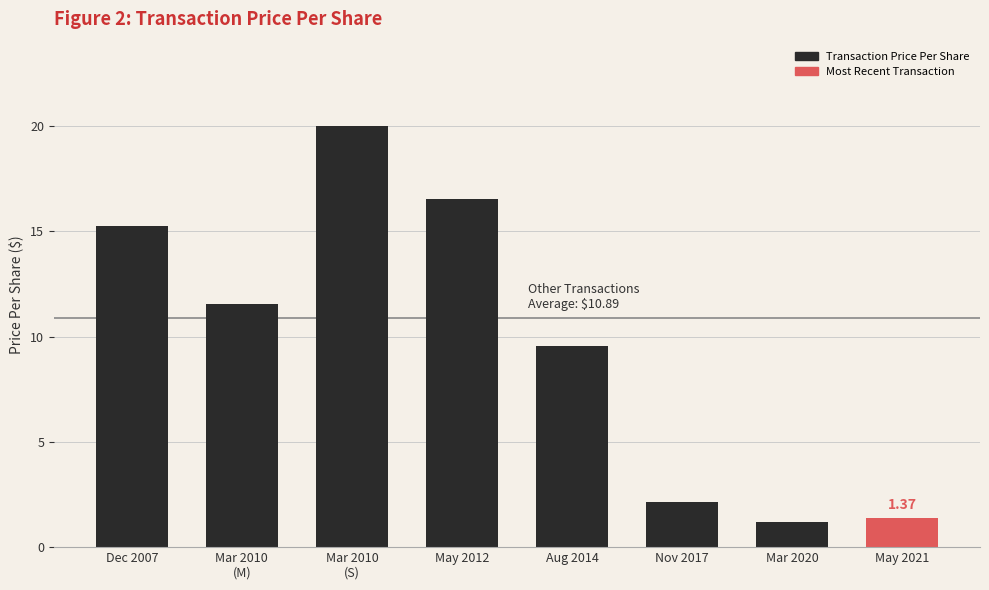

What is the greatest value displayed?

20.0